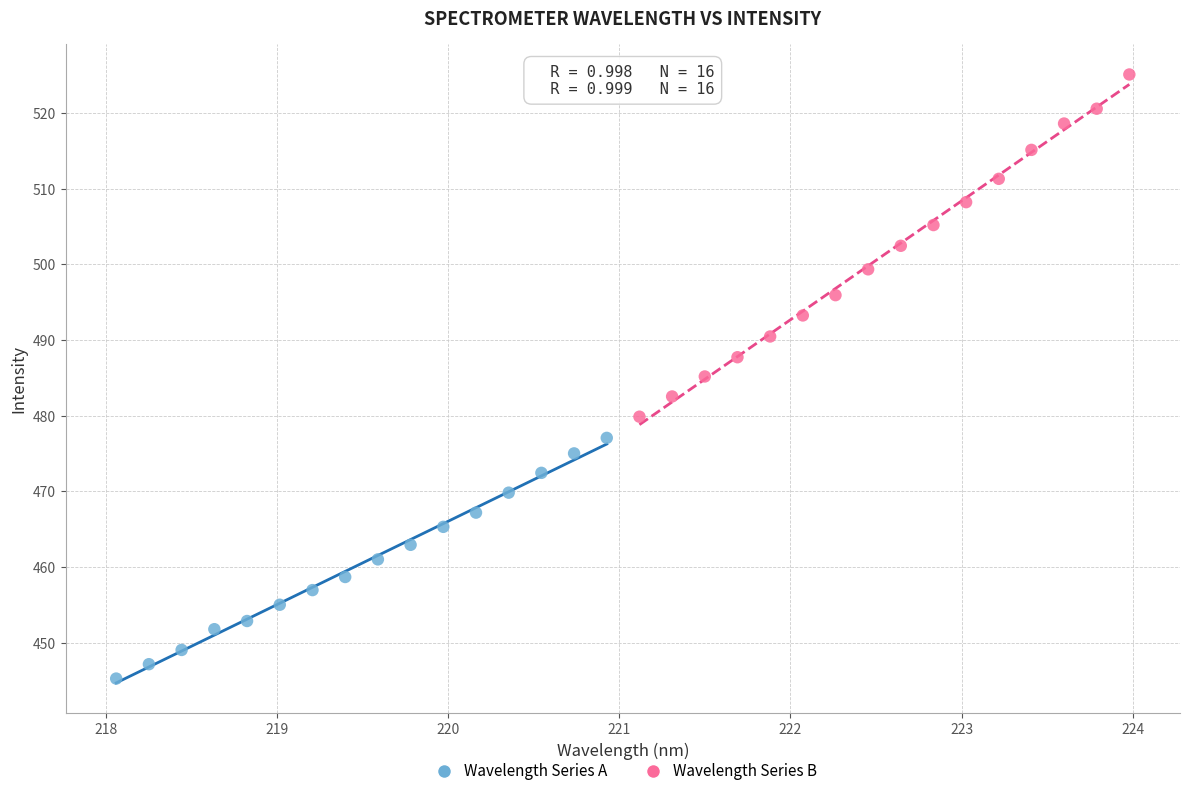

Which series has the widest spread of Y values?

Wavelength Series B